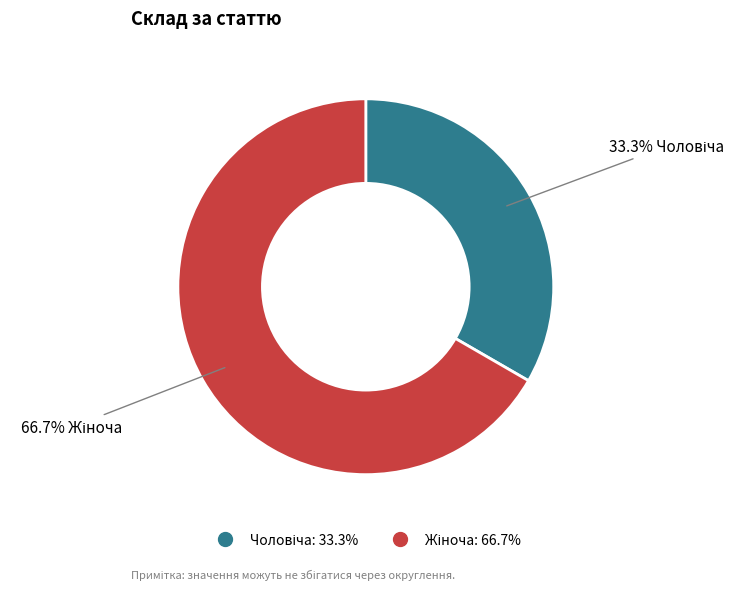

Is there any slice that represents more than half of the pie?

Yes